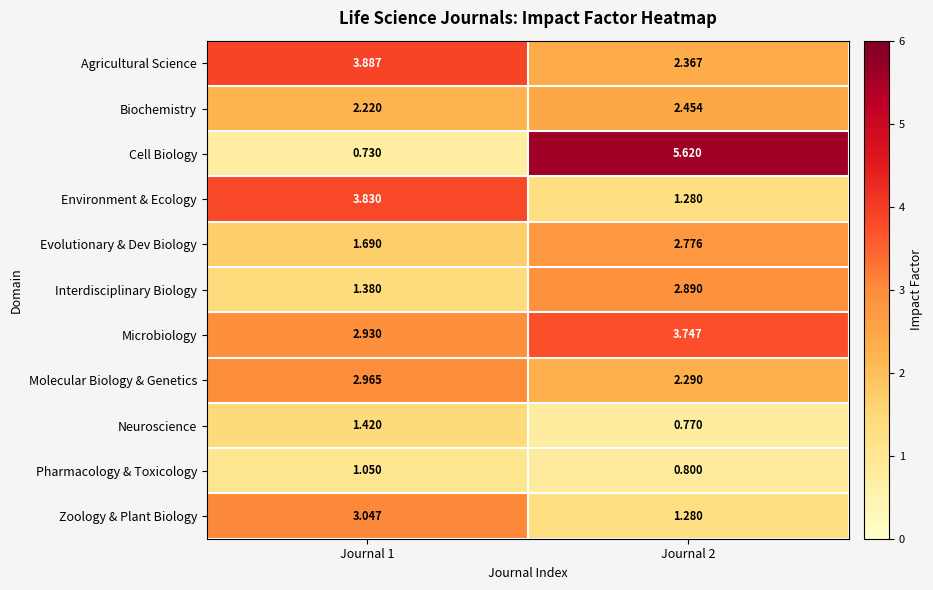

List the series in order of their peak value, lowest first.

Pharmacology & Toxicology, Neuroscience, Biochemistry, Evolutionary & Dev Biology, Interdisciplinary Biology, Molecular Biology & Genetics, Zoology & Plant Biology, Microbiology, Environment & Ecology, Agricultural Science, Cell Biology